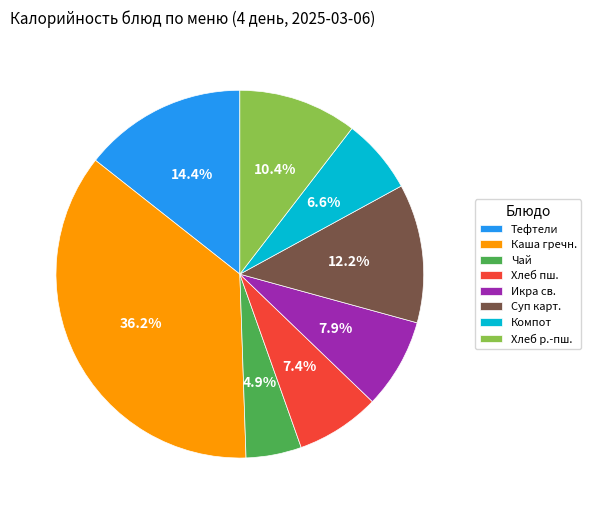

Combined, do Компот and Хлеб пш. account for over 50%?

No